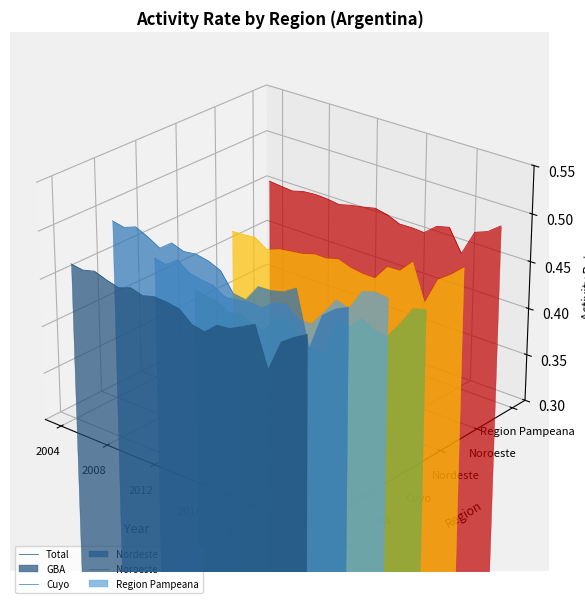

Is the value of Cuyo at 17 greater than the value of Noroeste at 2008?

No